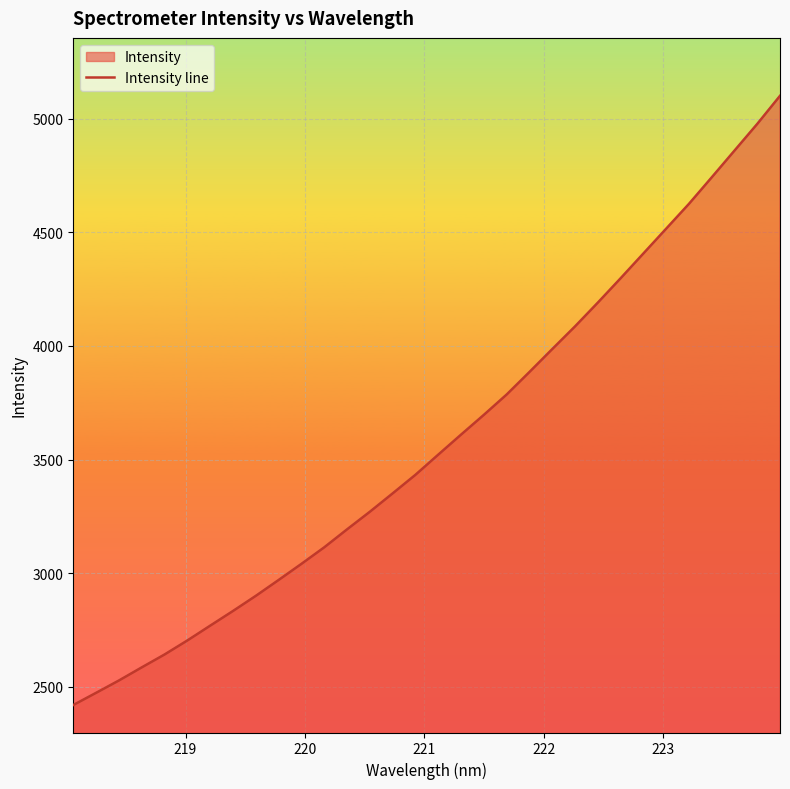

What is the smallest value displayed?

2419.3